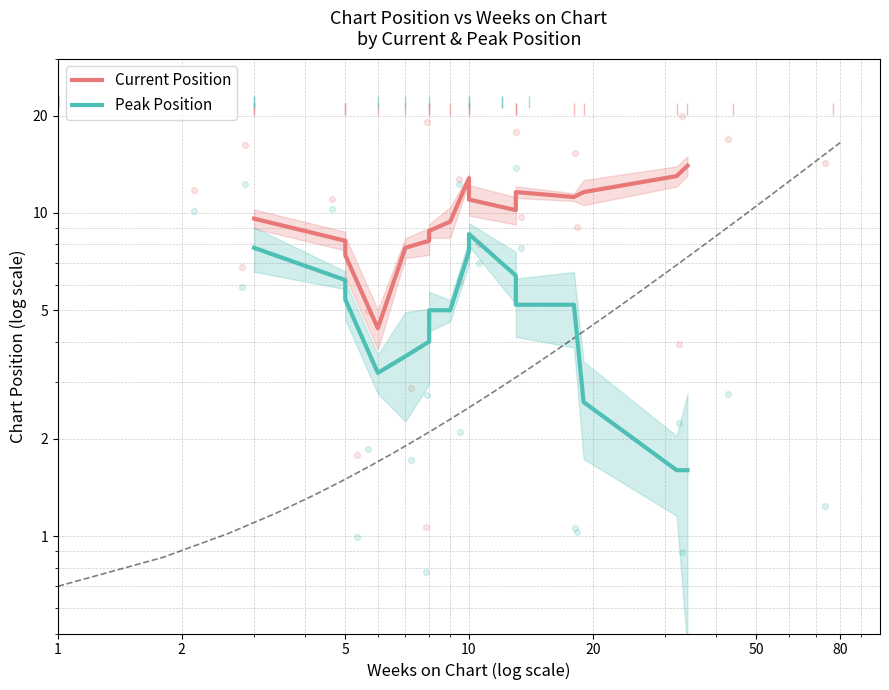

Which series contains the highest Y value?

Current Position